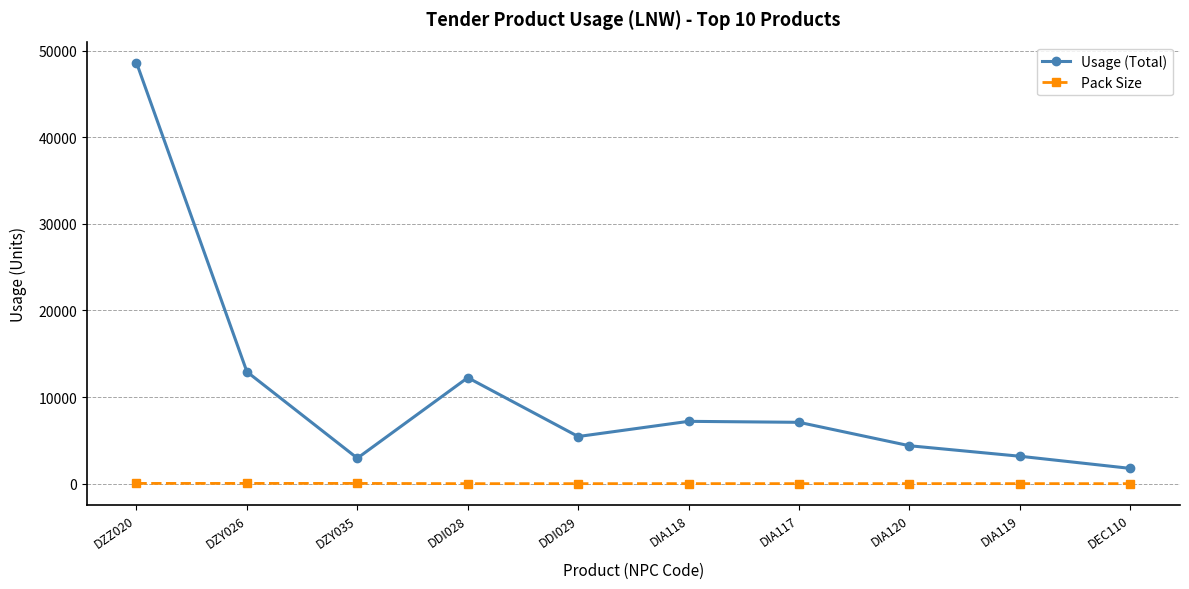

What is the average value of the Pack Size series?

11